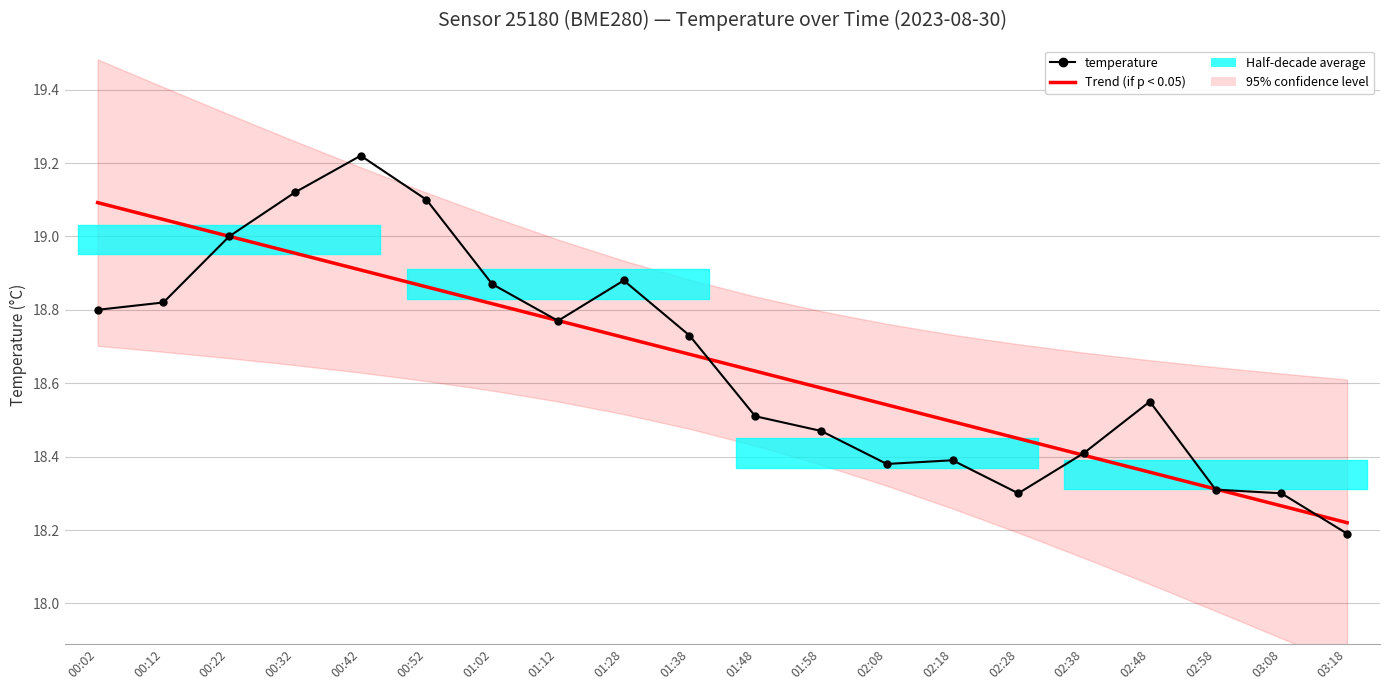

How many intersections are there between Trend (temperature) and temperature?

8